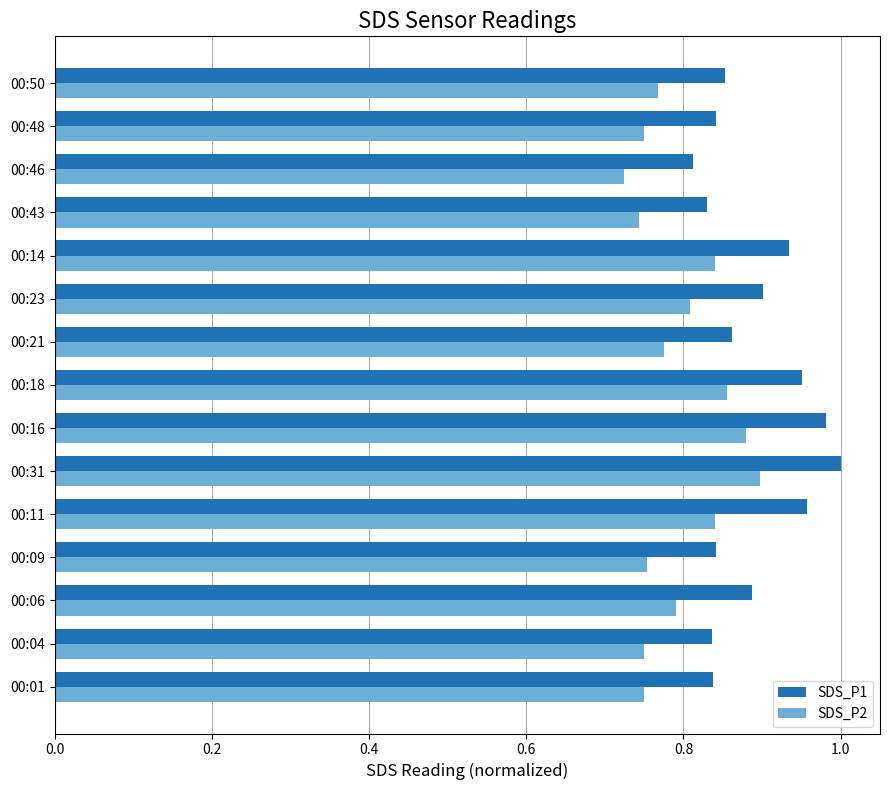

What is the sum of the SDS_P2 values at 00:50 and 00:23?

1.6